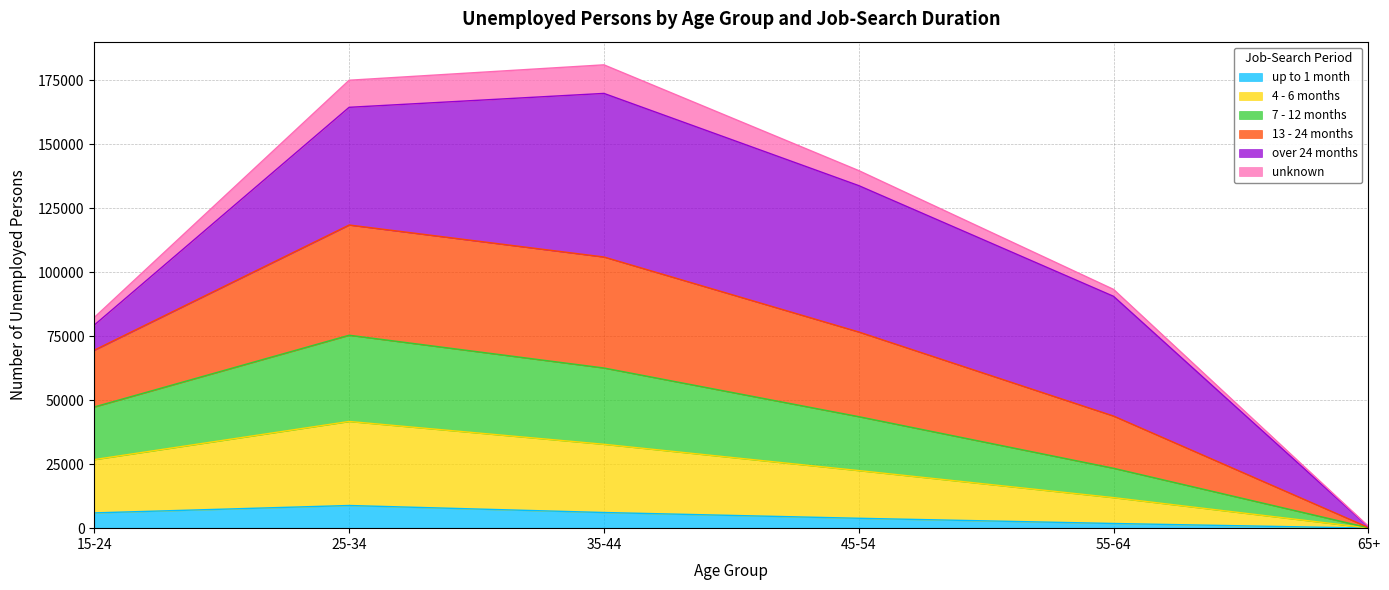

What is the average value of the up to 1 month series?

4443